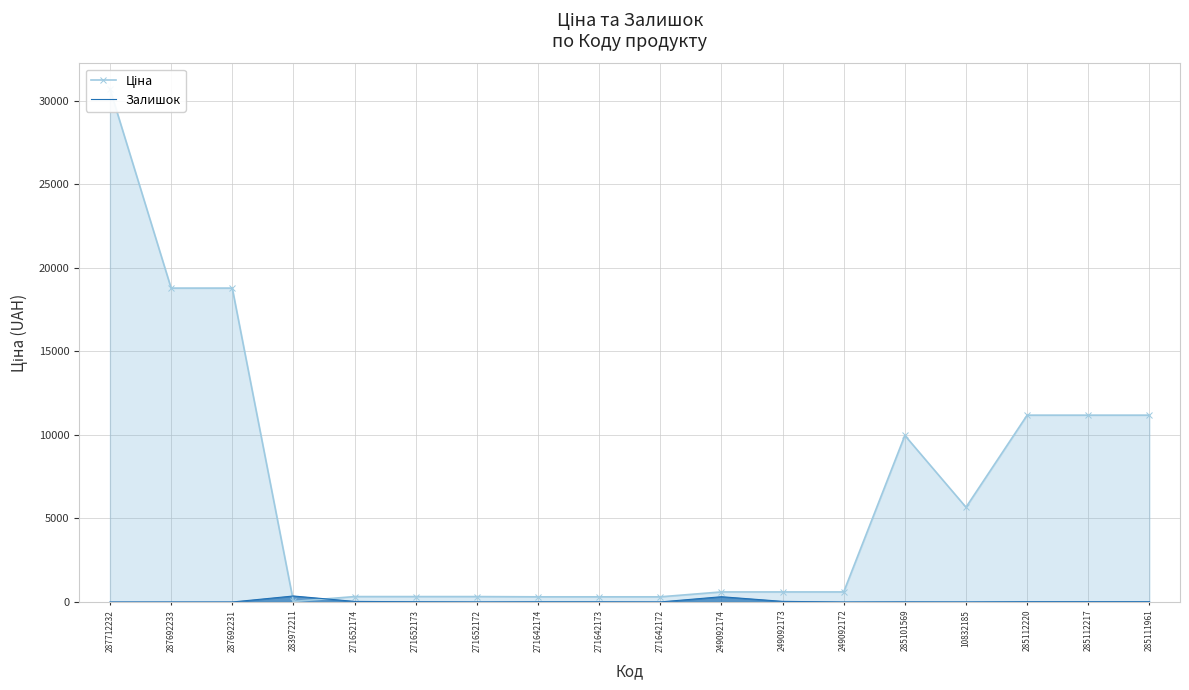

What is the difference between the maximum and second lowest values in the Ціна series?

30406.8